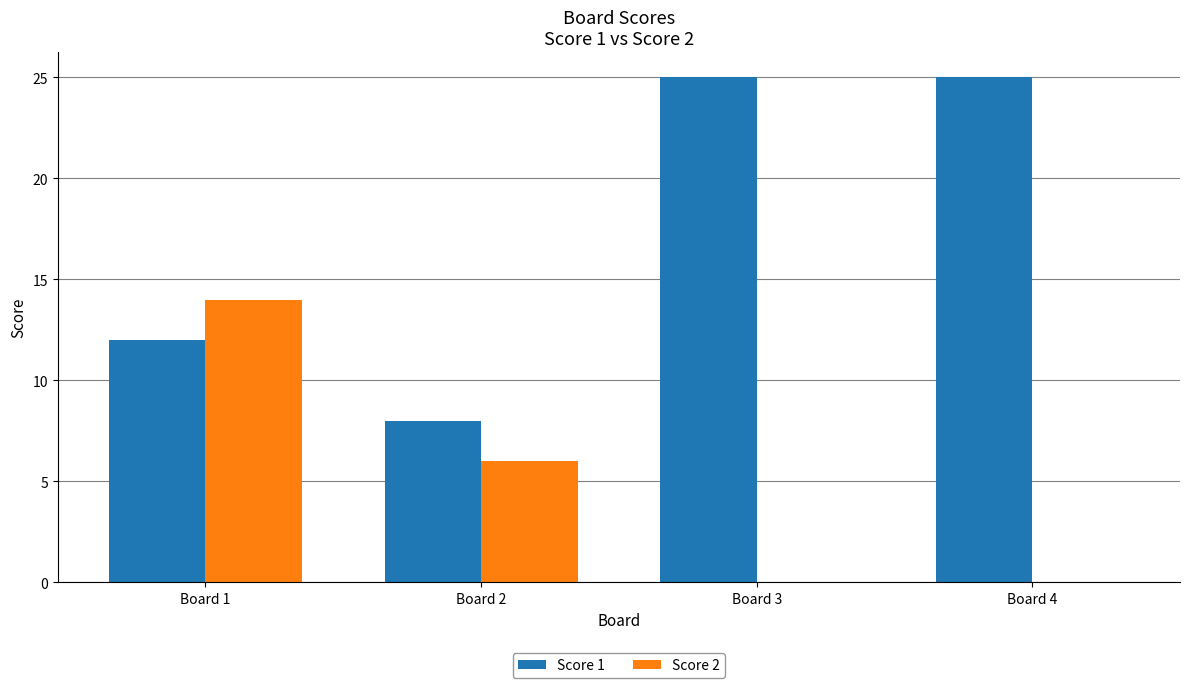

What is the total value across all series at Board 4?

25